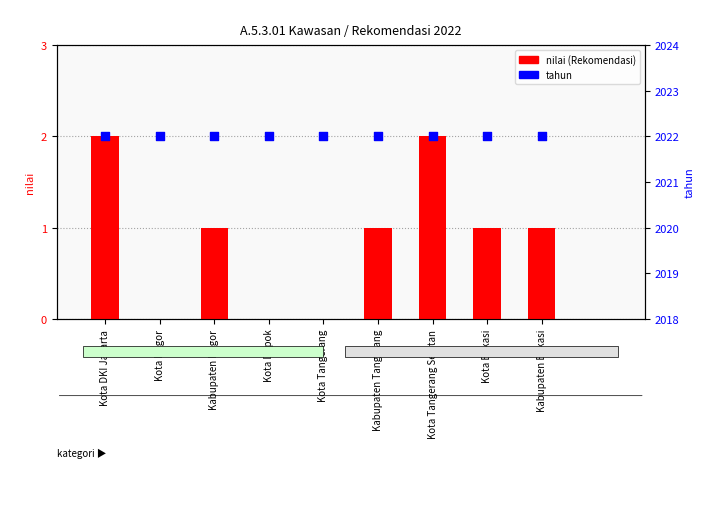

What are all the series names shown in the legend?

nilai (Rekomendasi), tahun